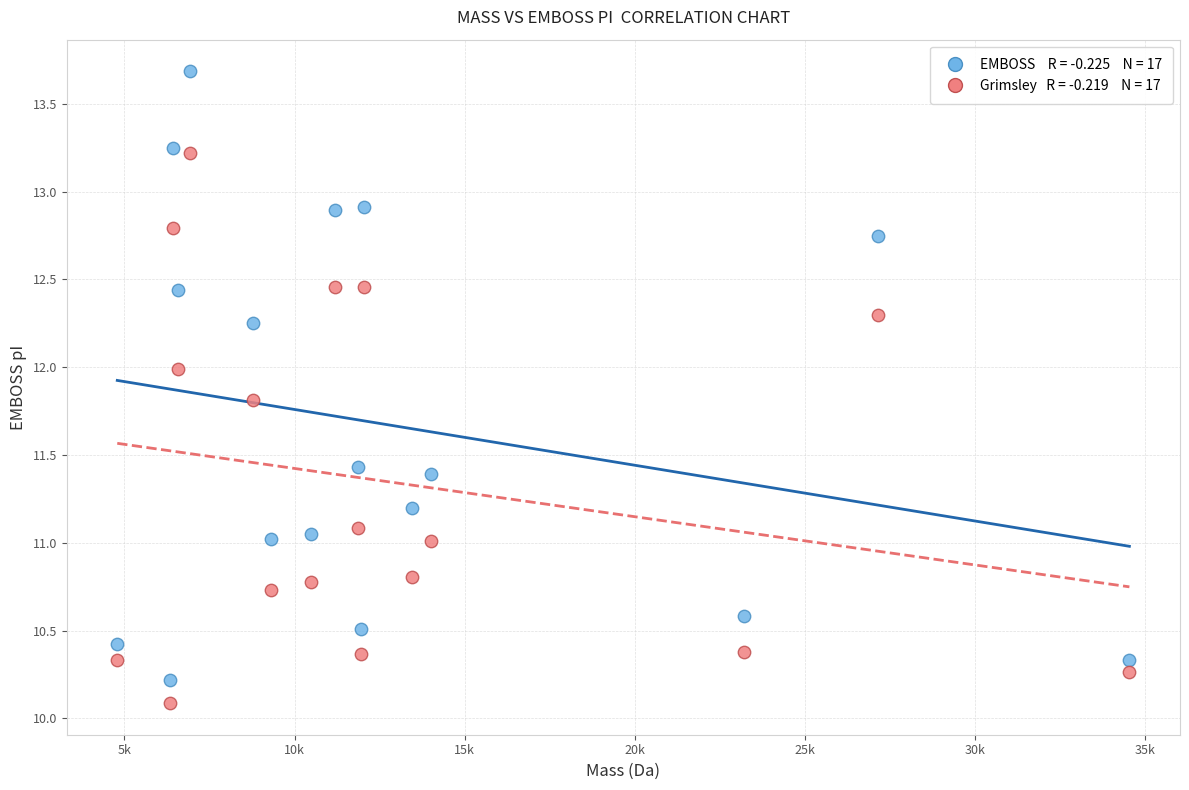

Across all data points, what is the range of Y values (max minus min)?

3.6